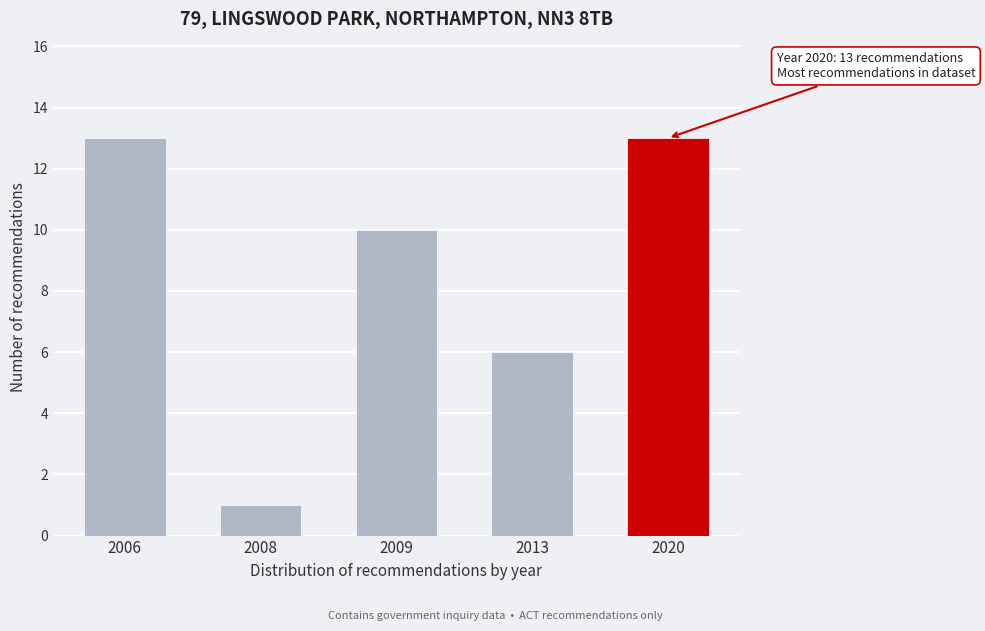

Reading left to right, transcribe all the data shown in this chart.

13	1	10	6	13